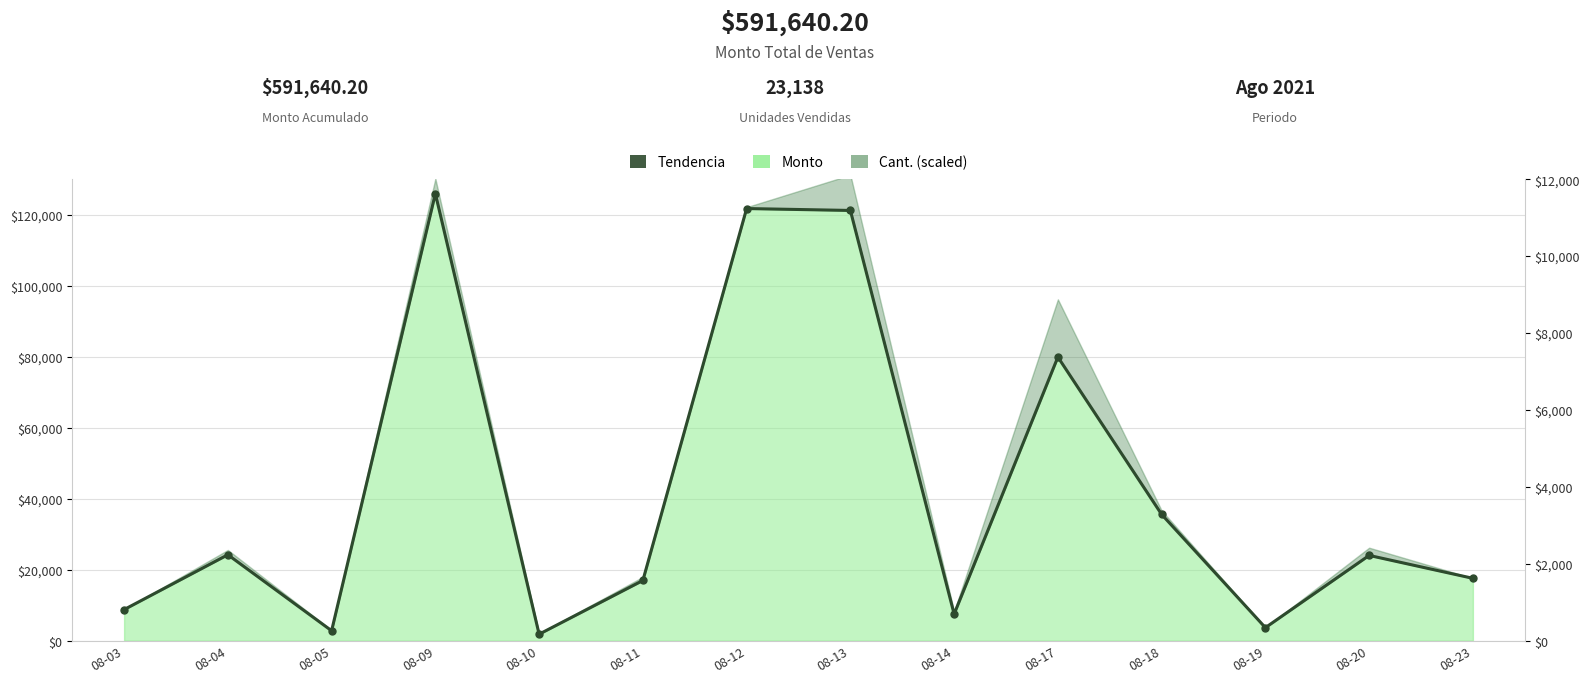

Approximately how many times larger is the value at 08-20 compared to 08-03?

2.7